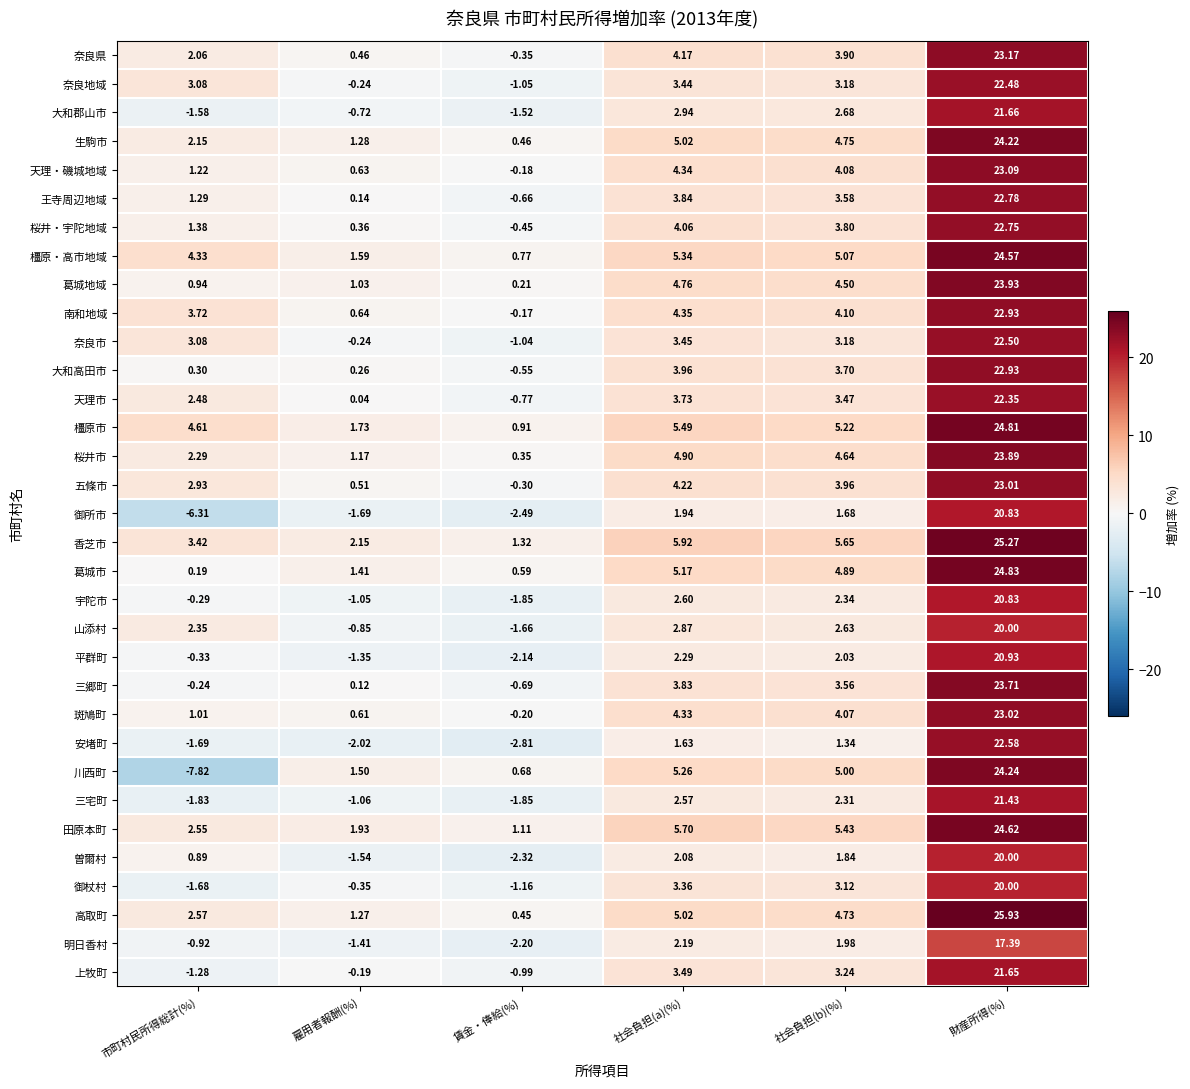

Rank the categories by 三郷町 value from highest to lowest.

財産所得(%), 社会負担(a)(%), 社会負担(b)(%), 雇用者報酬(%), 市町村民所得総計(%), 賃金・俸給(%)